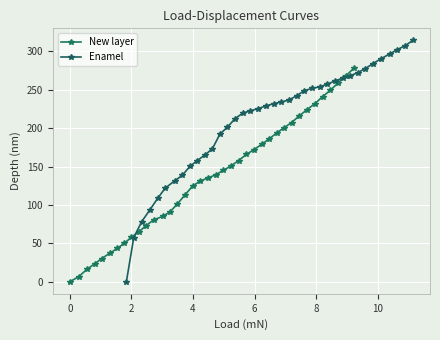

What are all the series names shown in the legend?

New layer, Enamel